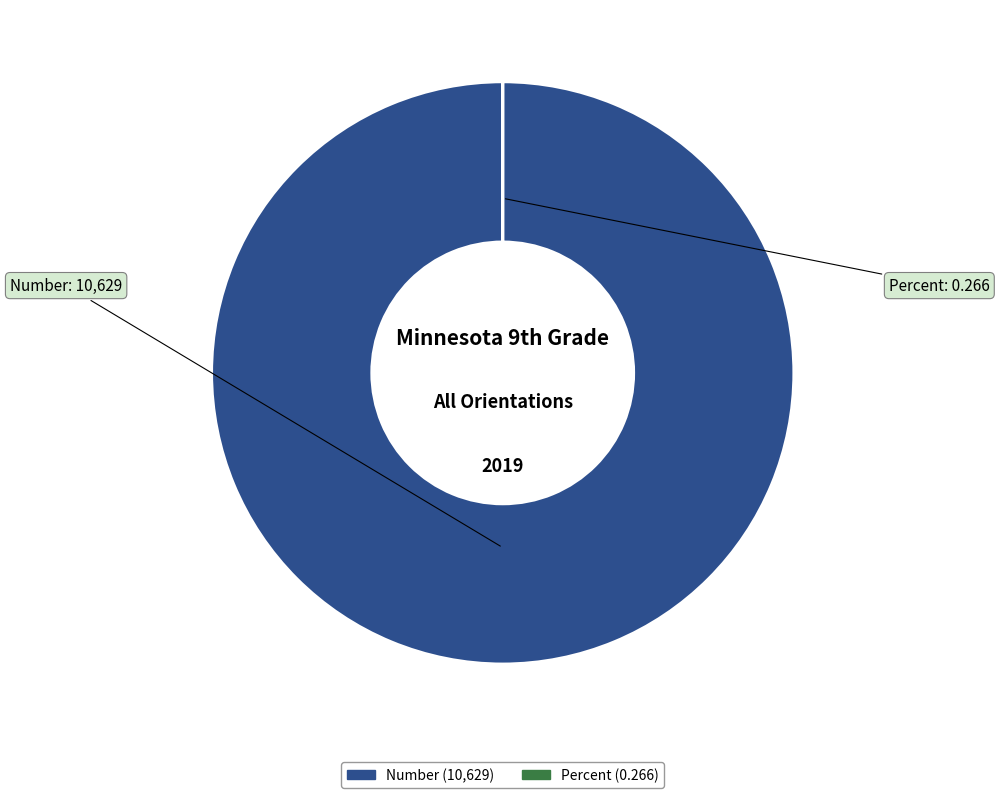

Which category has the biggest portion of the pie?

Number